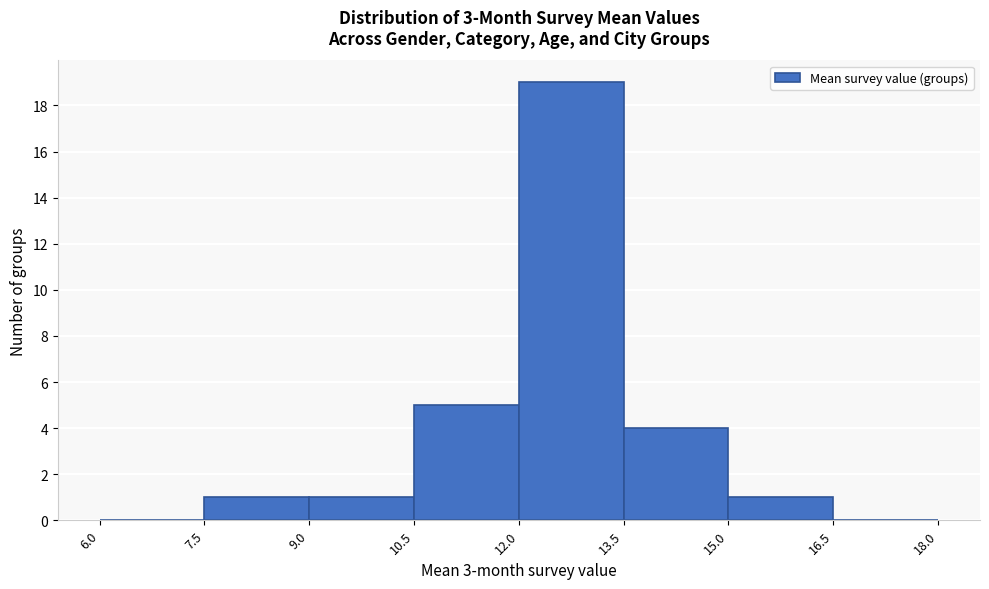

Which range on the x-axis has the tallest bar?

12.0 to 13.5